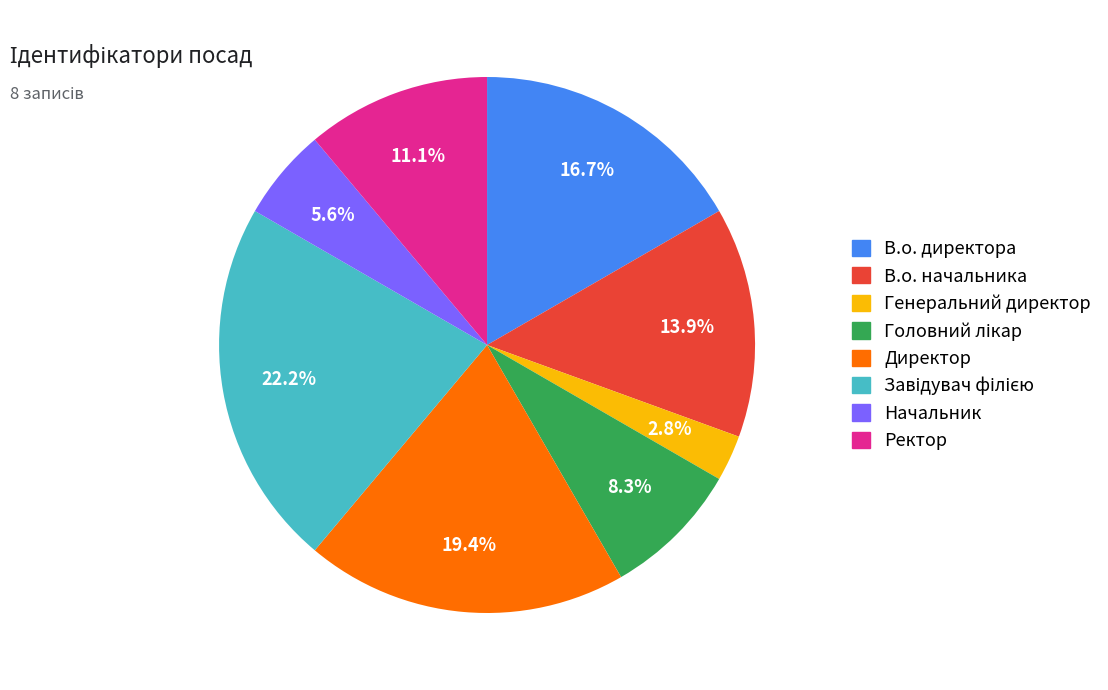

To the nearest percent, what is the difference between the largest and smallest slice percentages?

19%